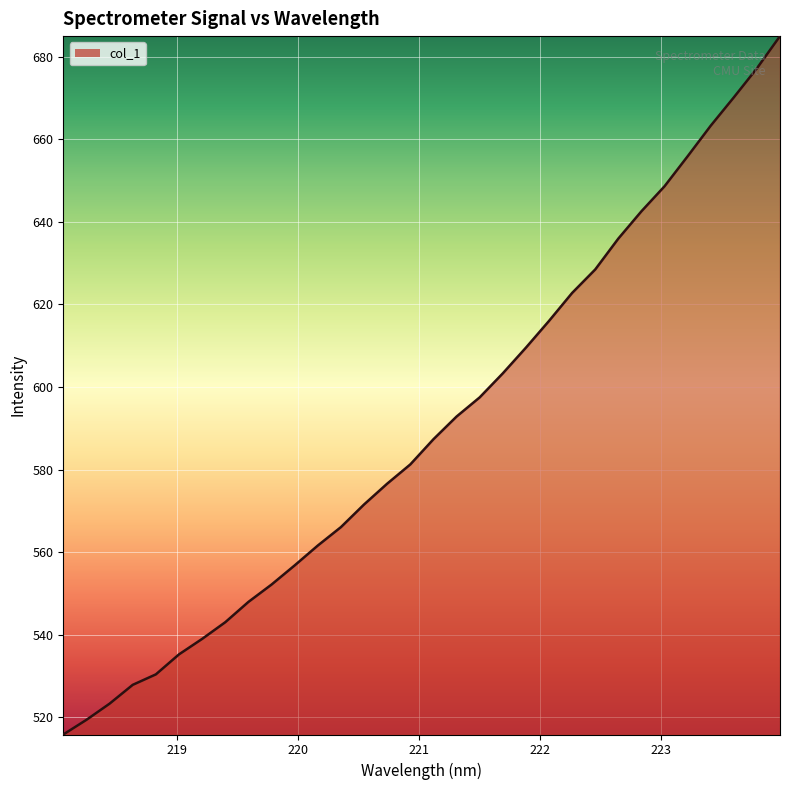

What is the greatest value displayed?

685.0